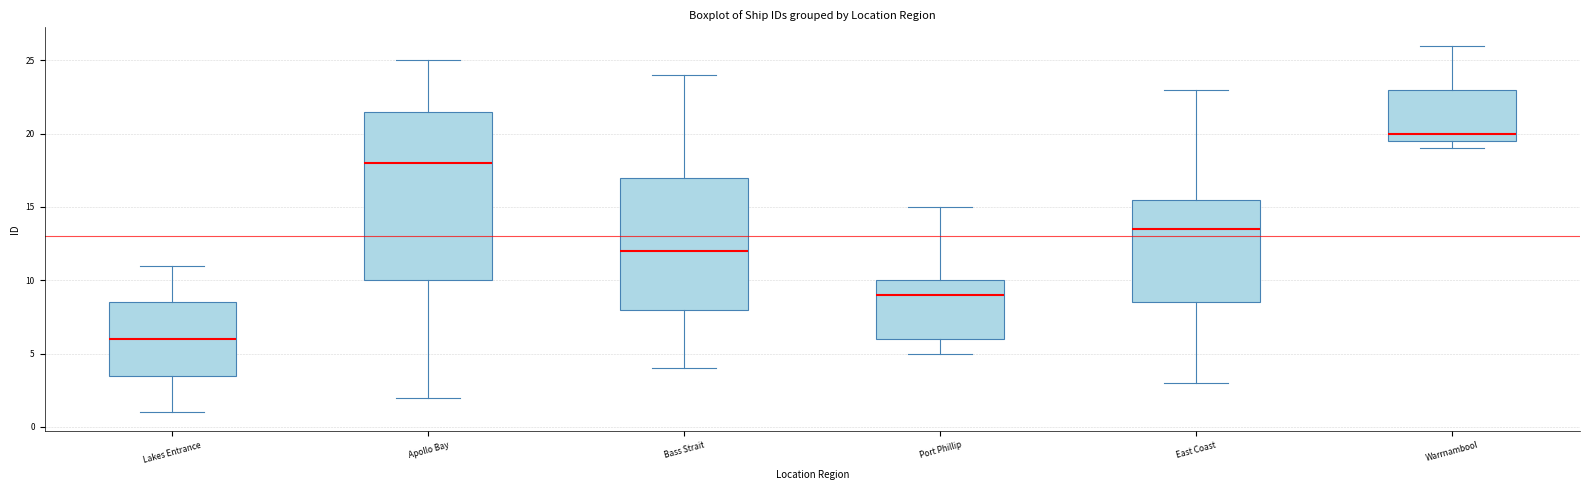

Where is the lower edge of the box for Apollo Bay on the y-axis? The values are not printed on the chart, so give them approximately, as read against the axis.

10.0